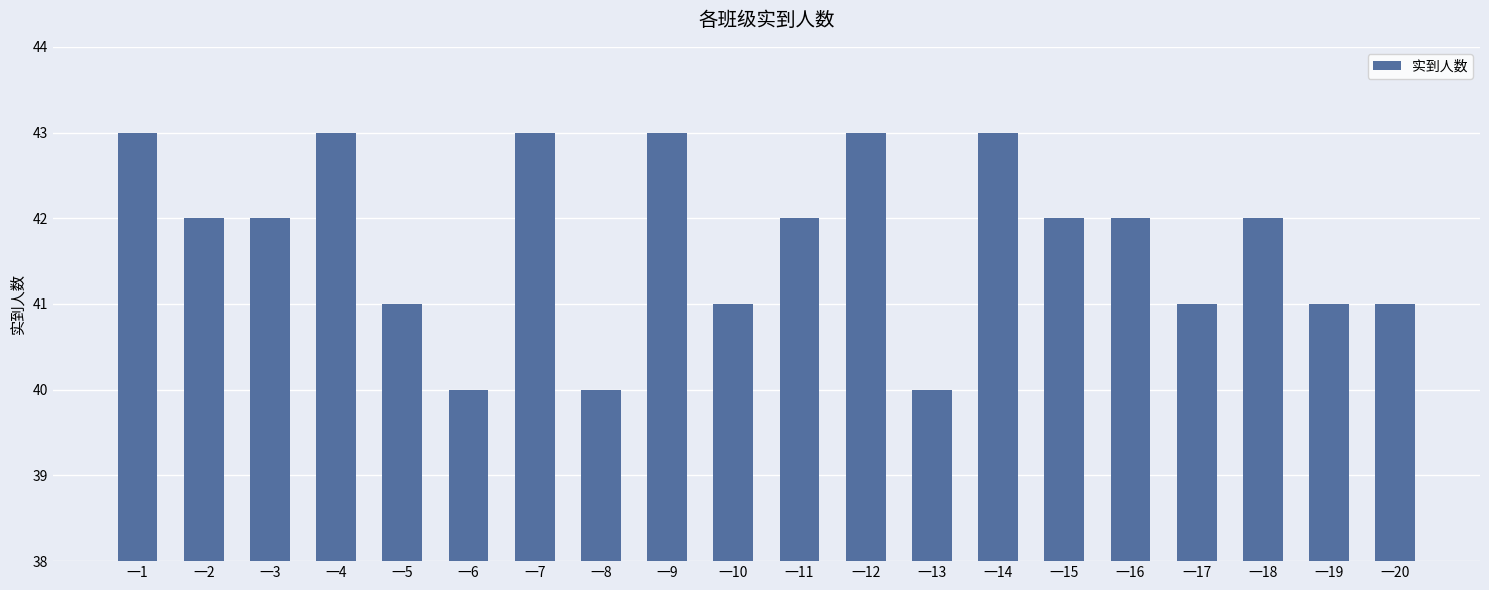

Are the bars horizontal?

No